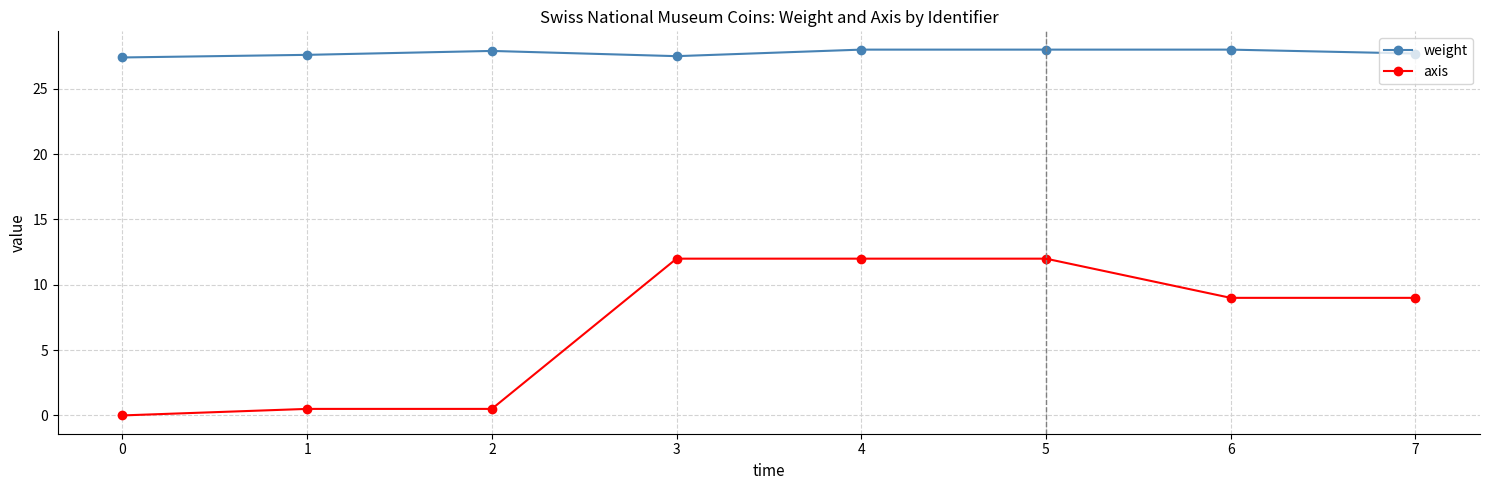

What is the spread (max minus min) of values at 7?

18.7